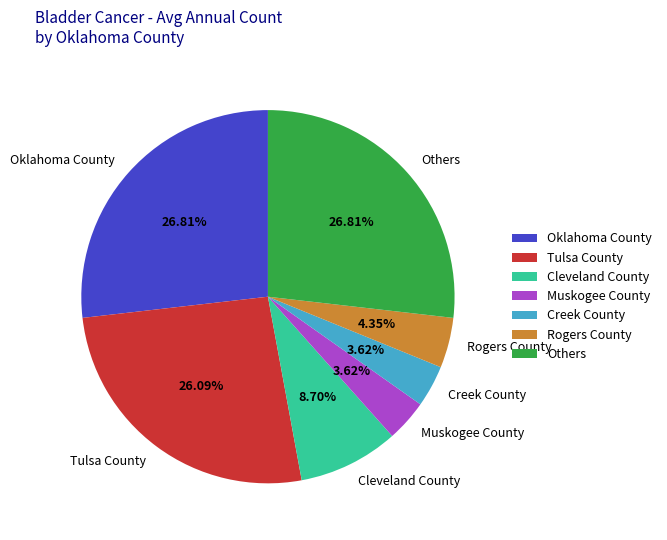

Is there any slice that represents more than half of the pie?

No